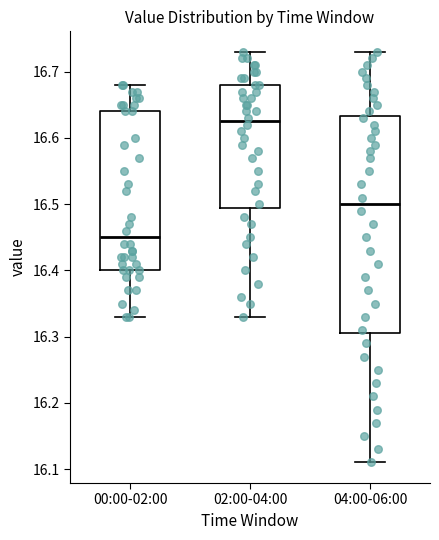

Where does the lower whisker of the box for 00:00-02:00 end on the y-axis? The values are not printed on the chart, so give them approximately, as read against the axis.

16.33